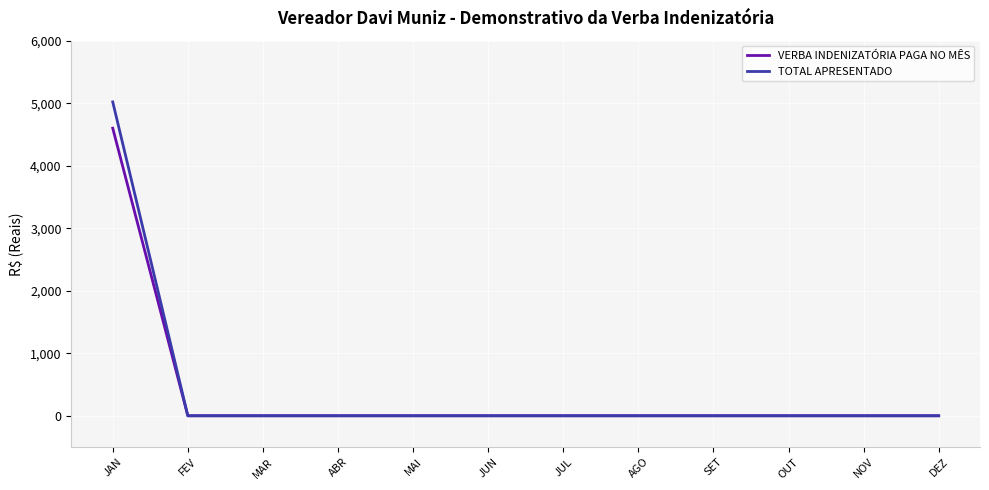

Rank the series by their maximum value, from highest to lowest.

TOTAL APRESENTADO, VERBA INDENIZATÓRIA PAGA NO MÊS